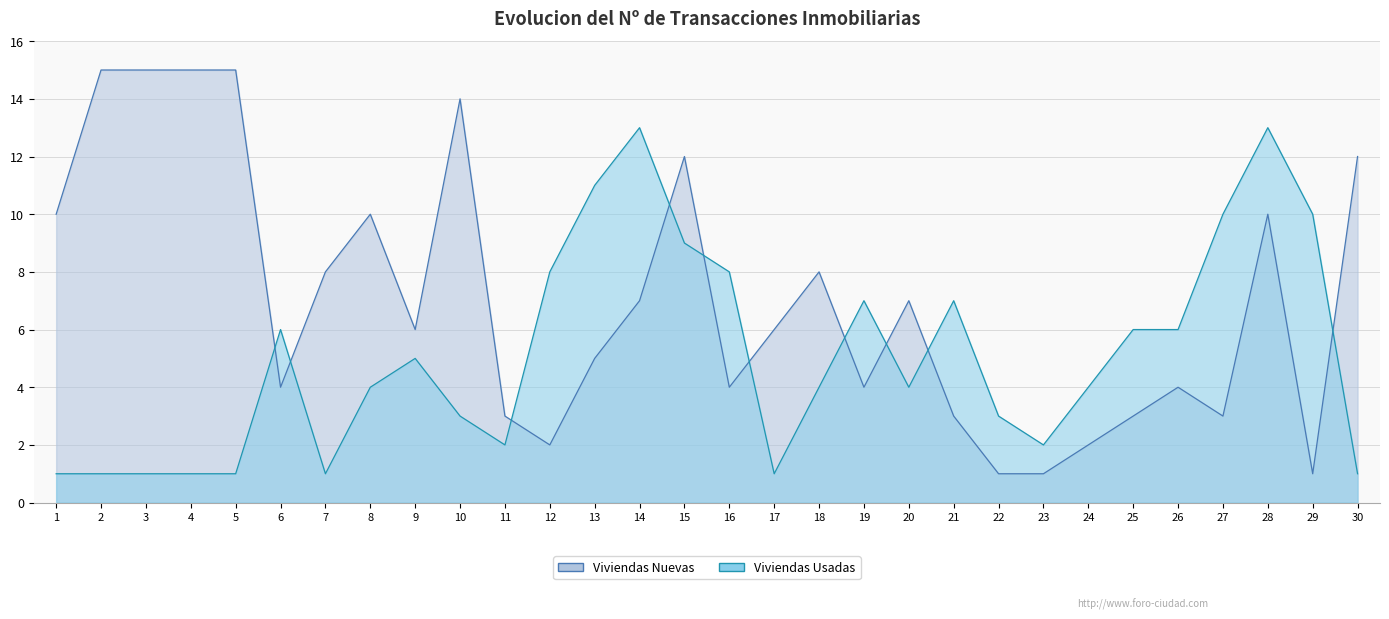

Reading left to right, list all the values displayed in this chart.

Viviendas Nuevas: 1=10	2=15	3=15	4=15	5=15	6=4	7=8	8=10	9=6	10=14	11=3	12=2	13=5	14=7	15=12	16=4	17=6	18=8	19=4	20=7	21=3	22=1	23=1	24=2	25=3	26=4	27=3	28=10	29=1	30=12
Viviendas Usadas: 1=1	2=1	3=1	4=1	5=1	6=6	7=1	8=4	9=5	10=3	11=2	12=8	13=11	14=13	15=9	16=8	17=1	18=4	19=7	20=4	21=7	22=3	23=2	24=4	25=6	26=6	27=10	28=13	29=10	30=1